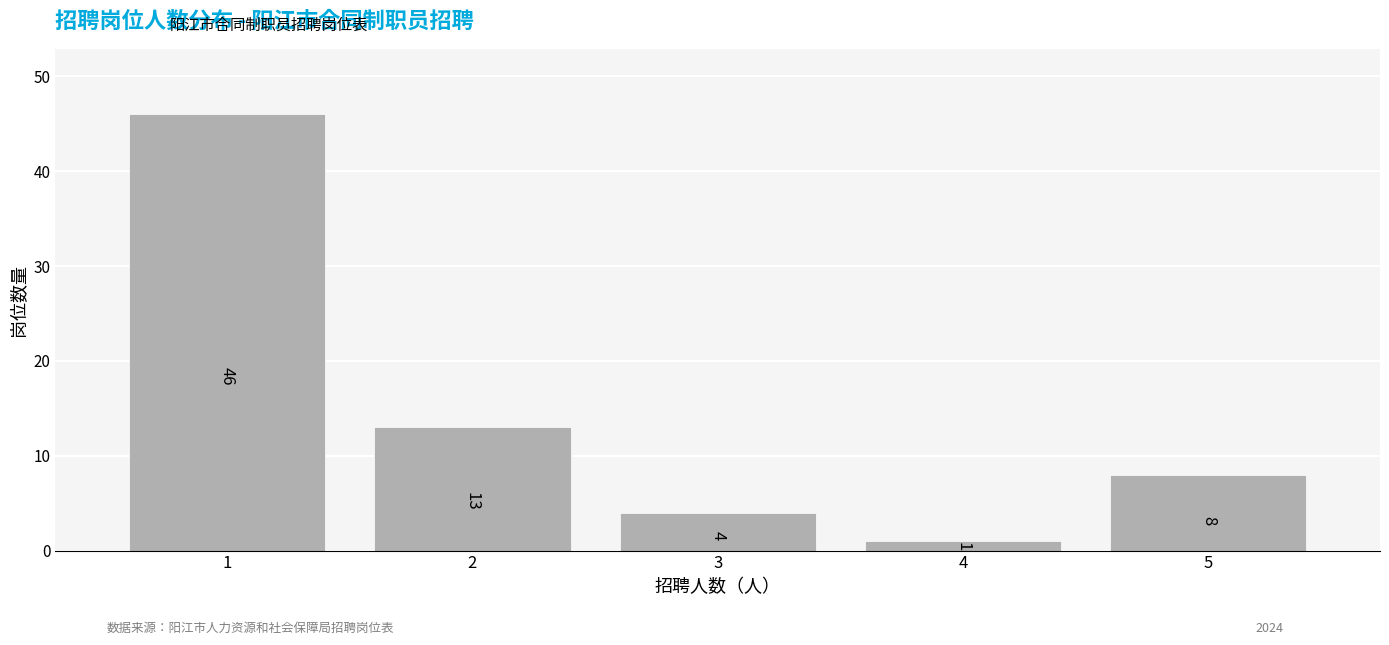

Reading right to left, transcribe all the data shown in this chart.

8	1	4	13	46